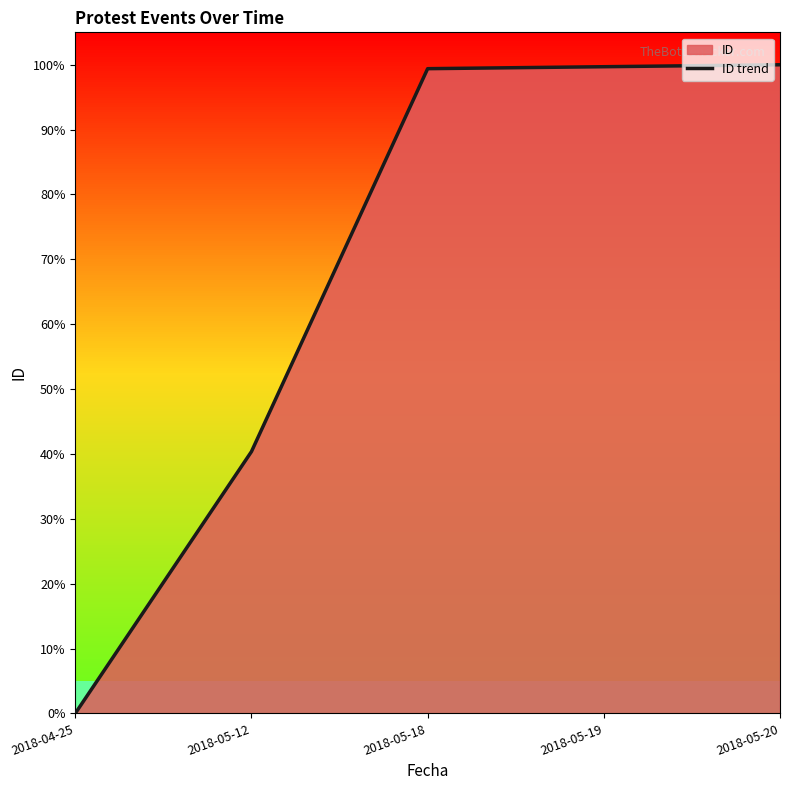

What is the label of the 2nd point from the left?

2018-05-12